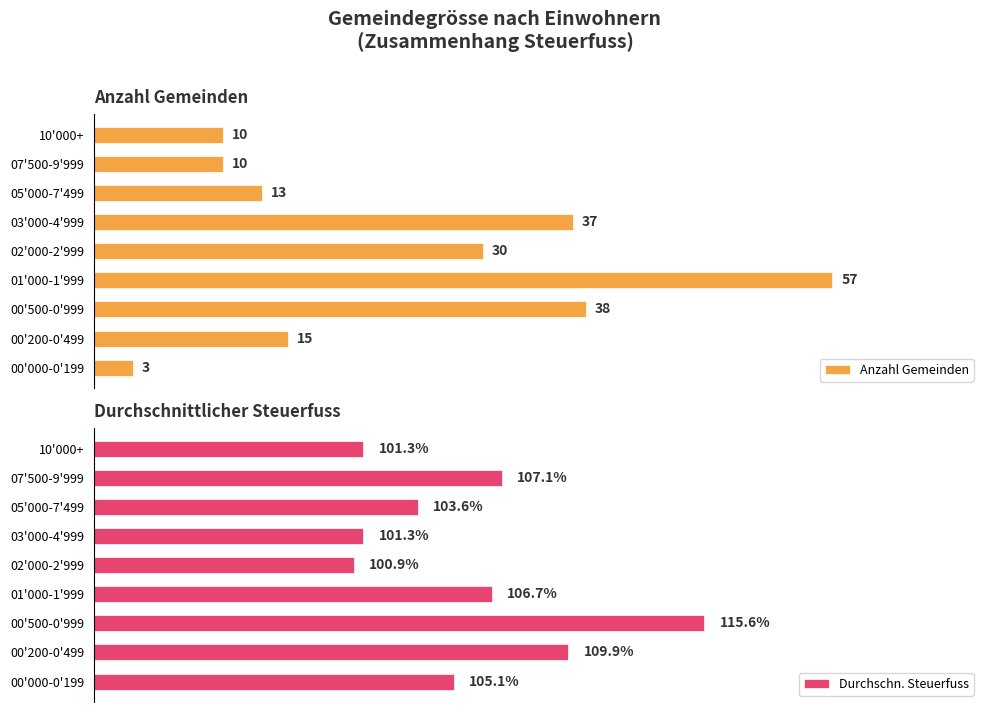

Which category has the highest value in the Anzahl Gemeinden series?

01'000-1'999